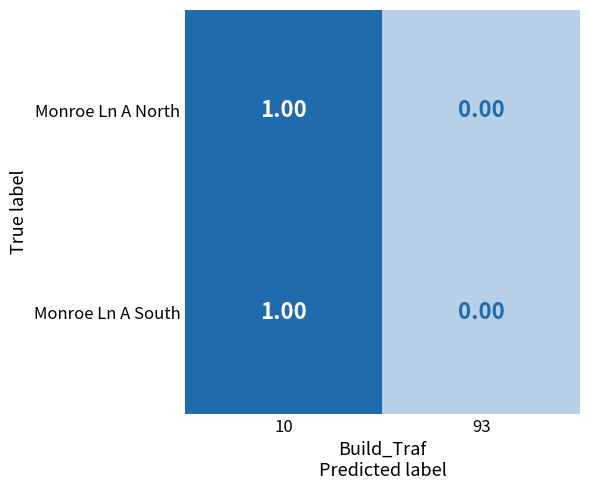

How many data points does each series have?

2